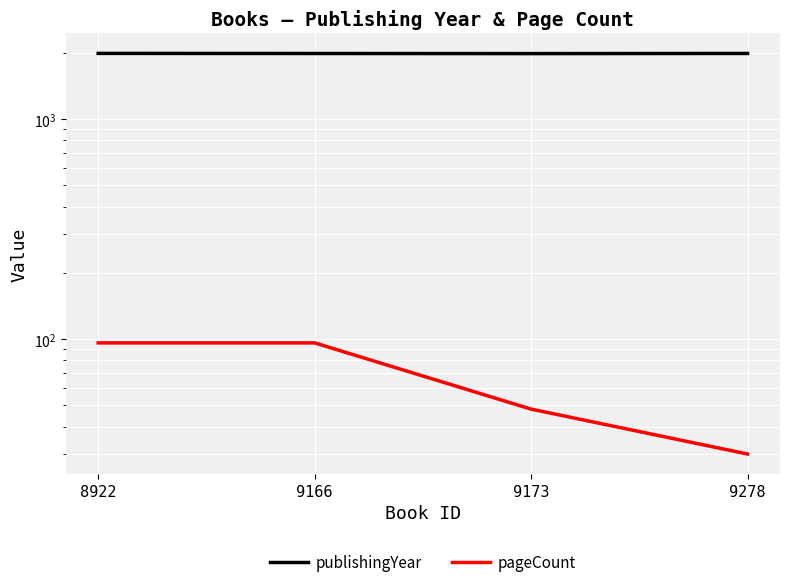

Reading left to right, list all the values displayed in this chart.

publishingYear: 1987	1985	1983	1986
pageCount: 96	96	48	30